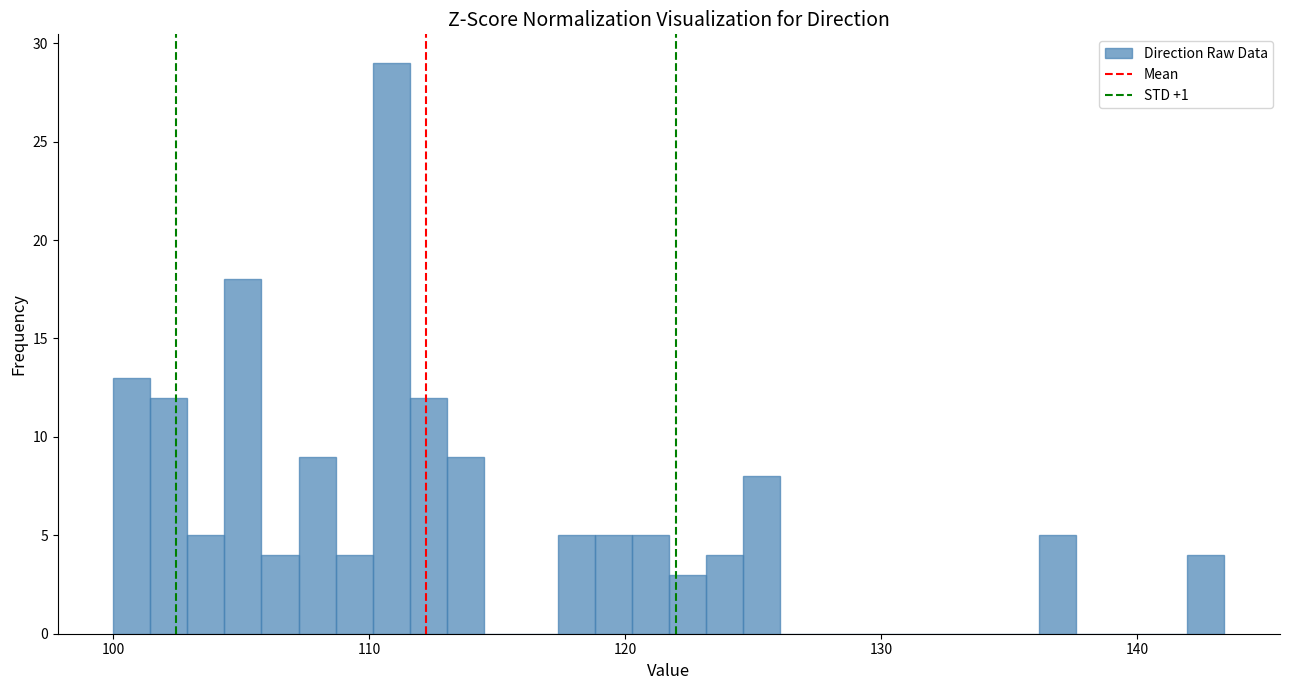

Around what value on the x-axis is the tallest bar? Give the approximate position of its centre, as read against the axis.

111